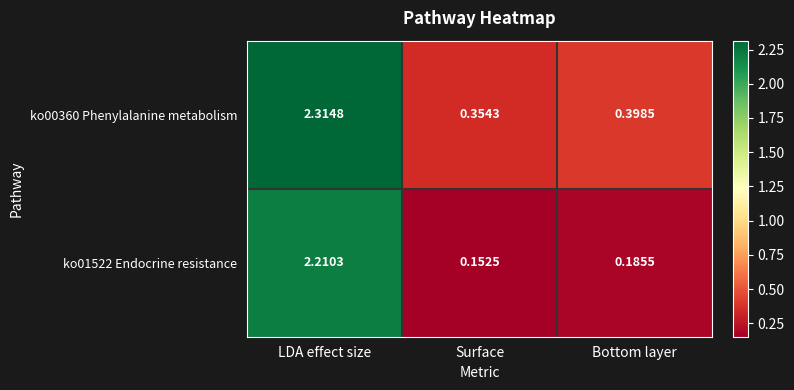

List the series in order of their overall mean, lowest first.

ko01522 Endocrine resistance, ko00360 Phenylalanine metabolism